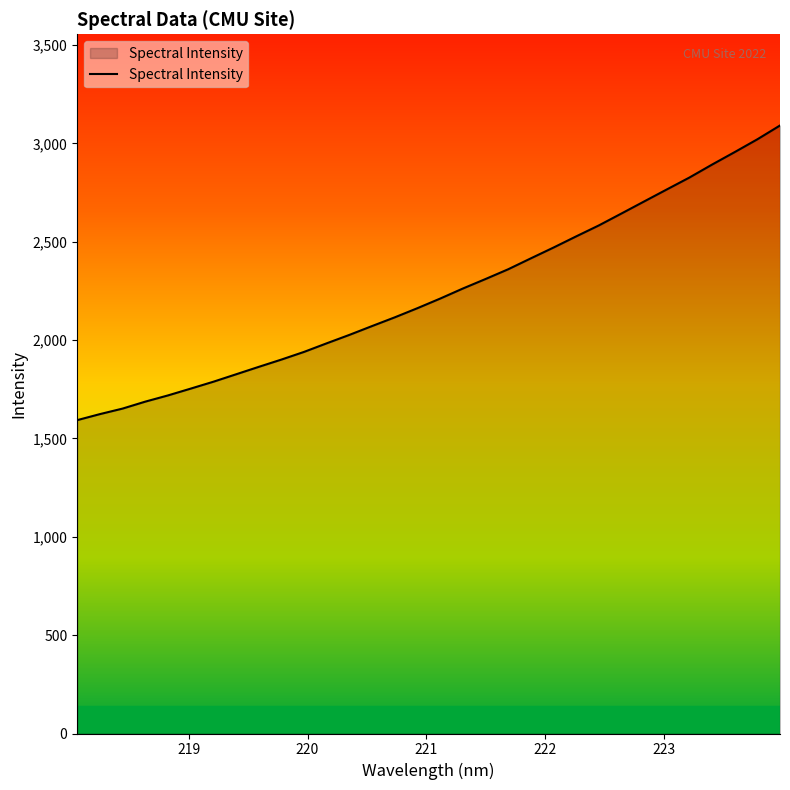

What is the minimum value shown in the chart?

1593.0